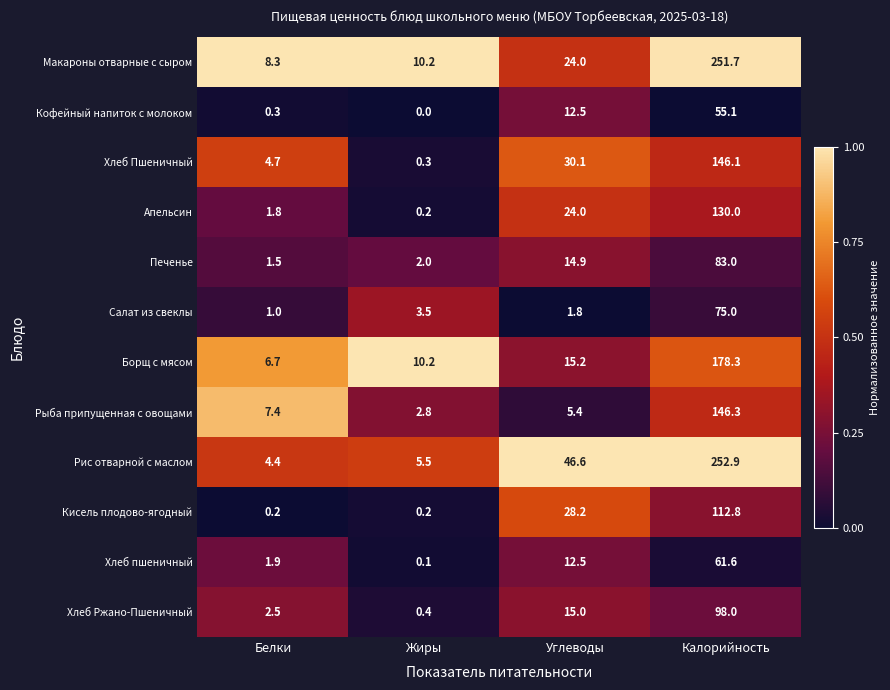

At which category does the chart reach its peak across all series?

Калорийность